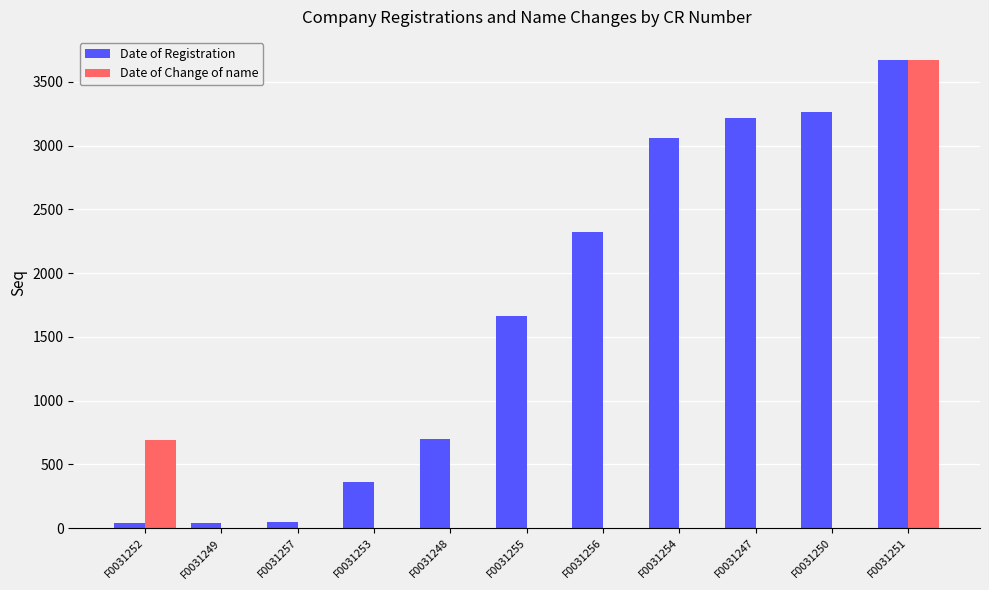

What is the highest value of the Date of Registration series?

3668